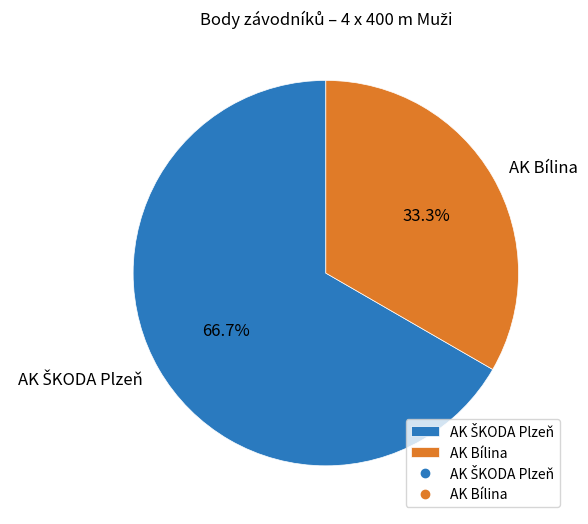

Which slice is the smallest?

AK Bílina